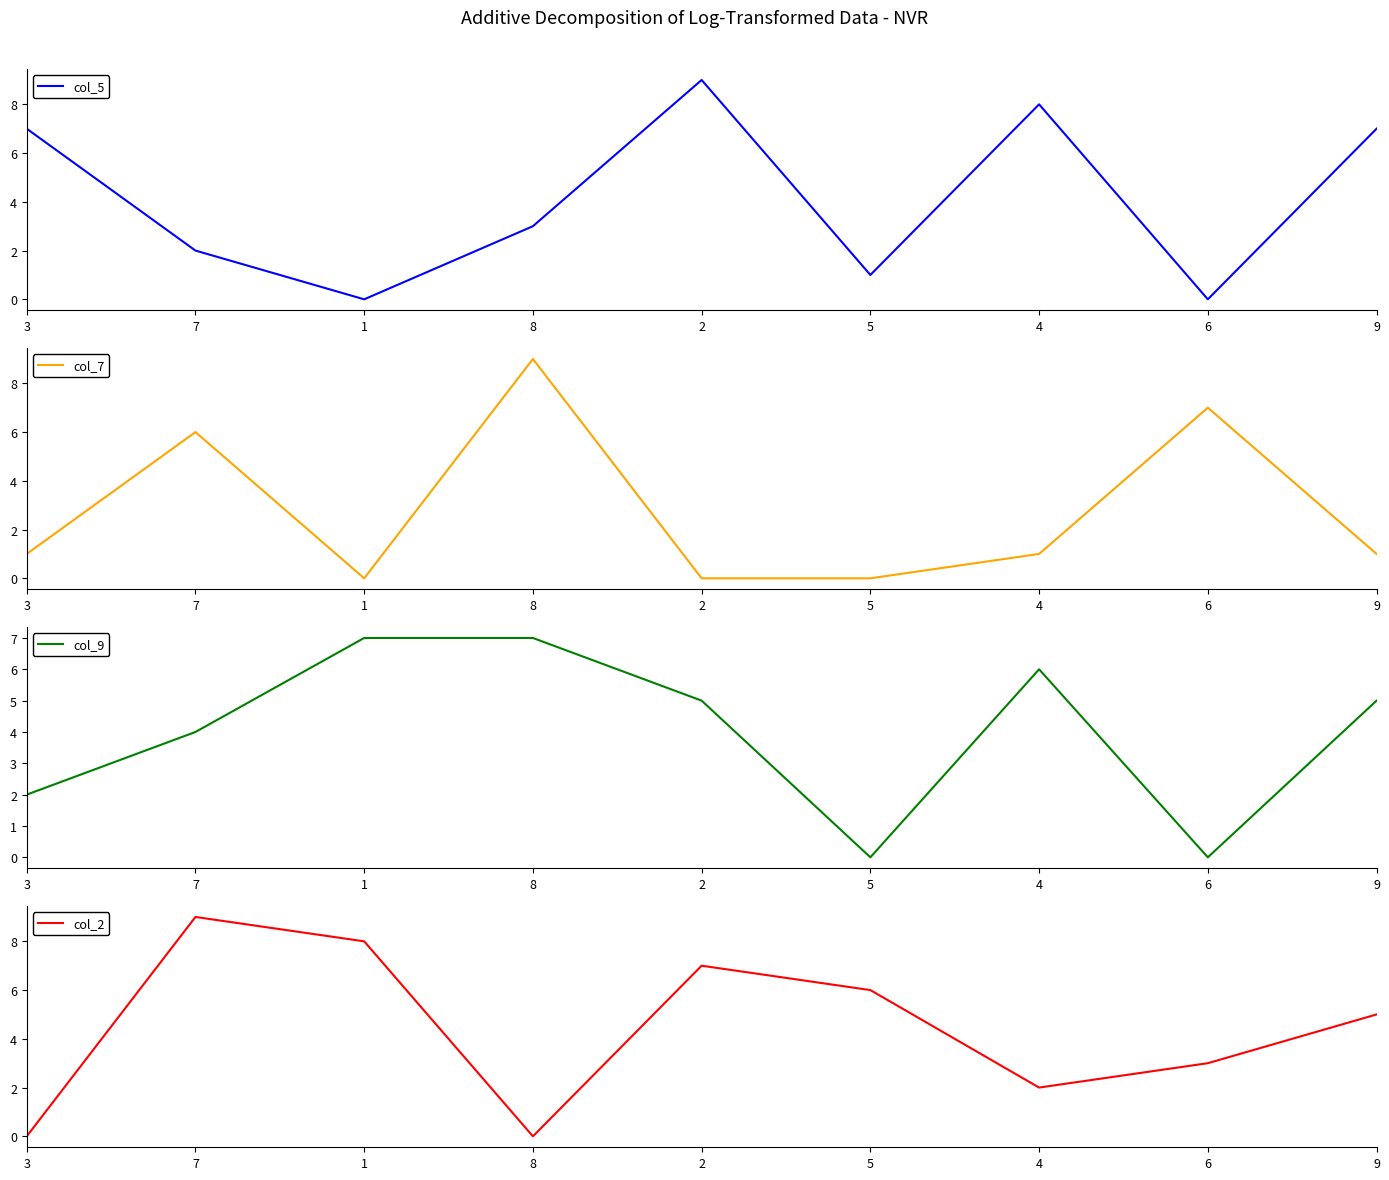

What is the sum of the col_5 values at 5 and 7?

3